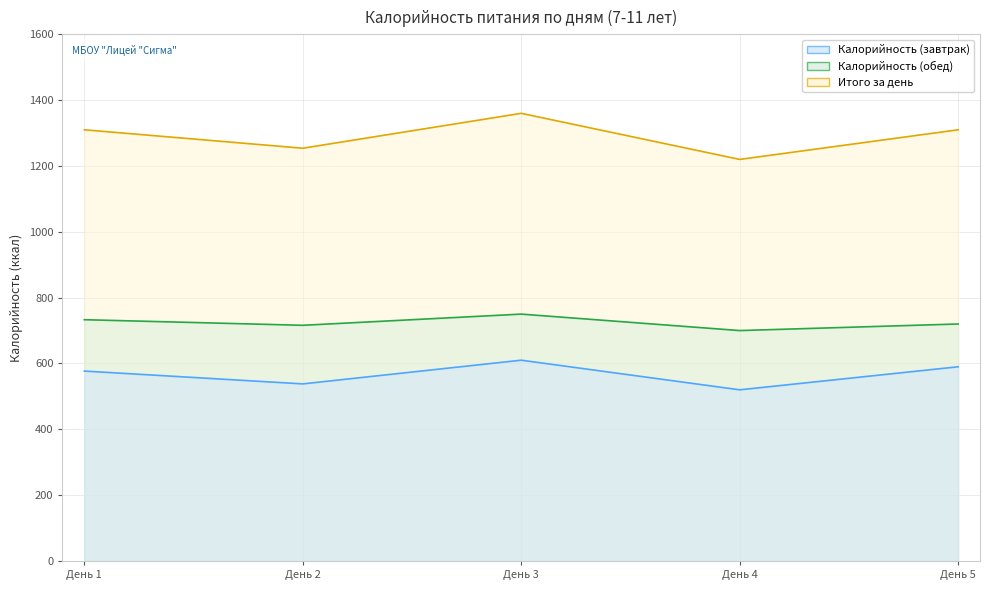

At which label does Итого за день reach its minimum?

День 4